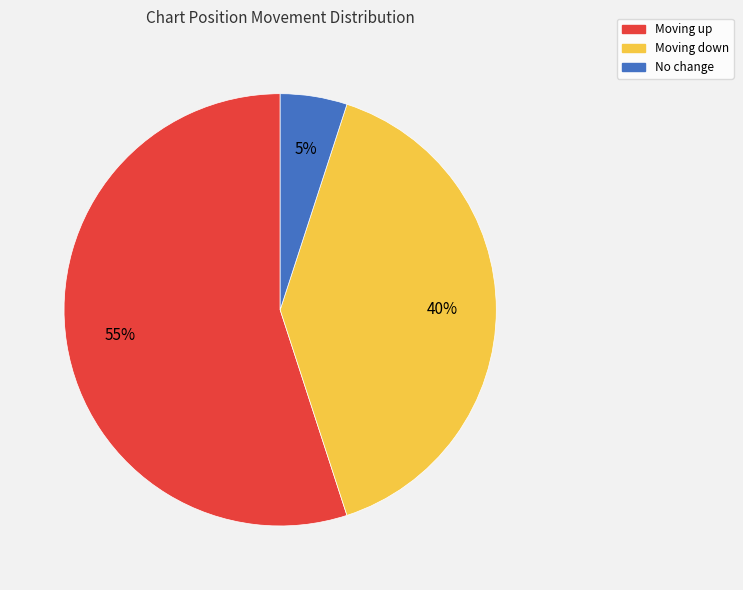

To the nearest percent, what is the difference between the largest and smallest slice percentages?

50%